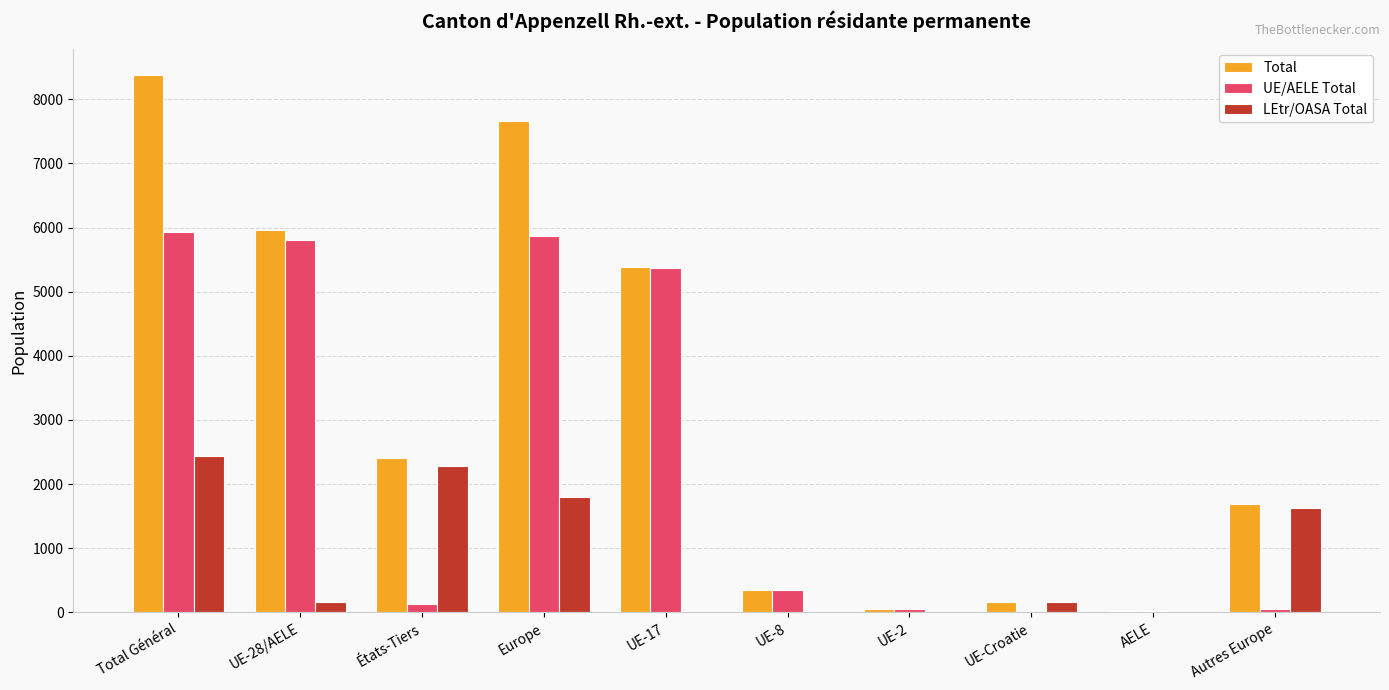

What is the difference between the UE/AELE Total values at Europe and Total Général?

67